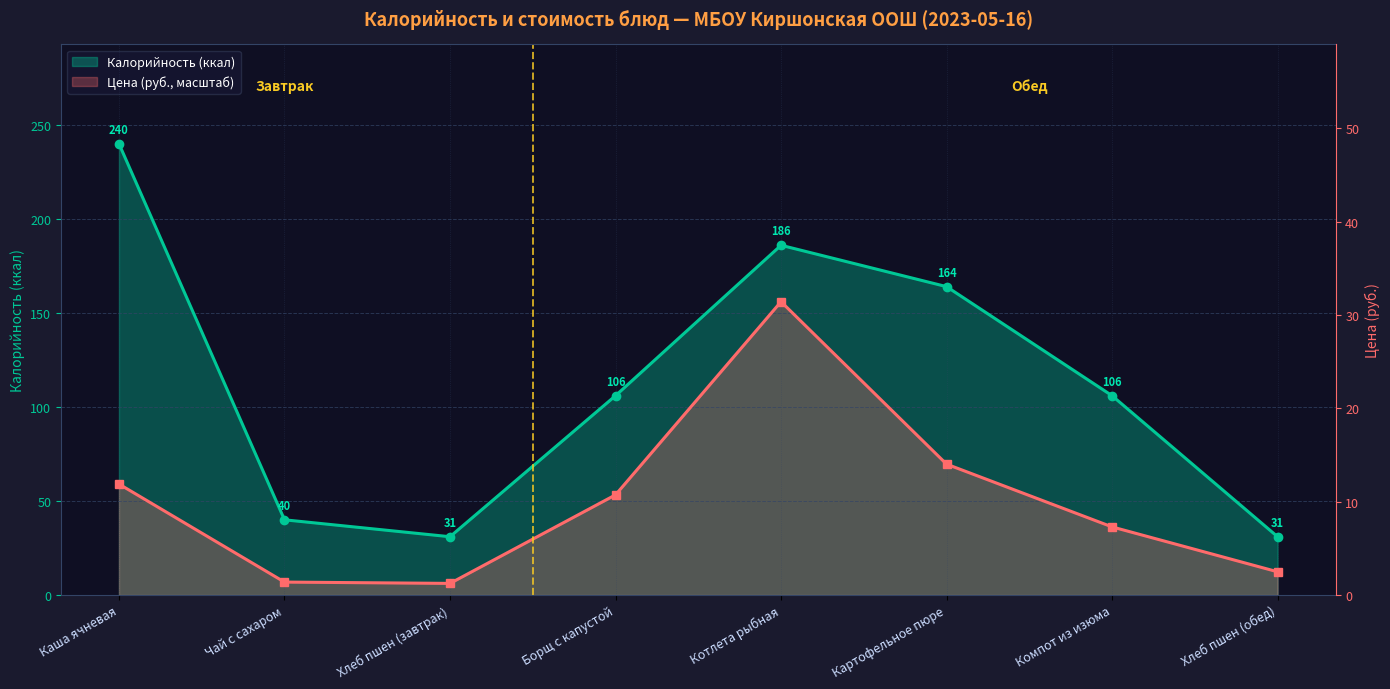

What is the total value across all series at Котлета рыбная?

342.0